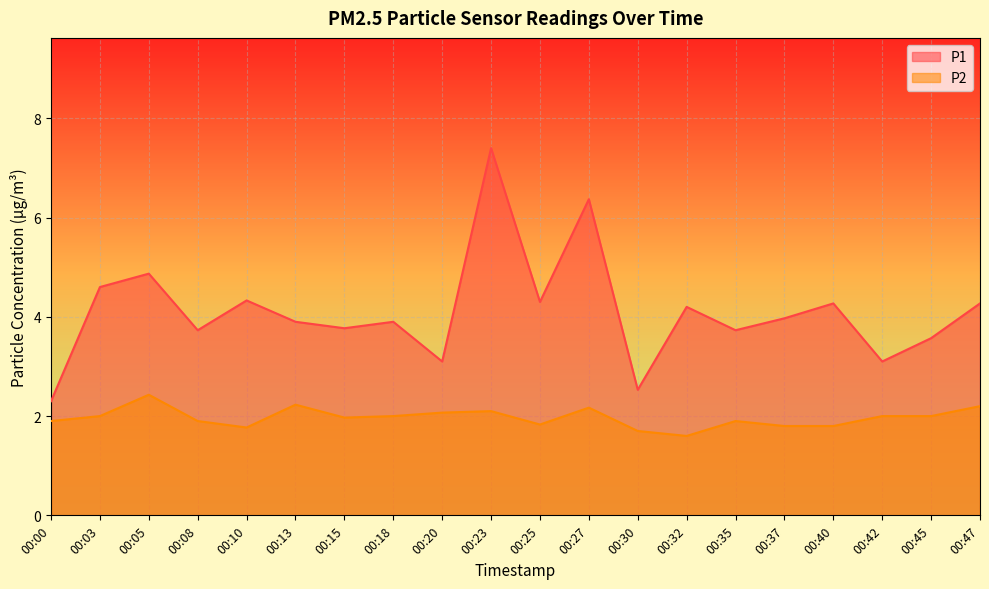

At which category does P2 reach its first local valley?

00:10